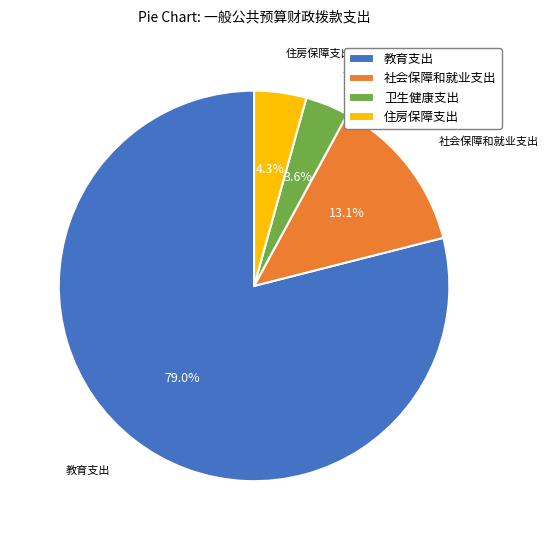

To the nearest percent, what is the combined percentage of 卫生健康支出 and 住房保障支出?

8%